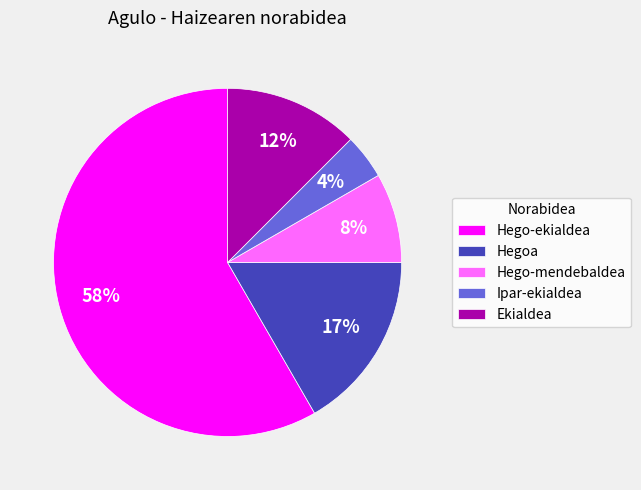

To the nearest percent, what is the difference between the Ipar-ekialdea and Ekialdea slice percentages?

8%